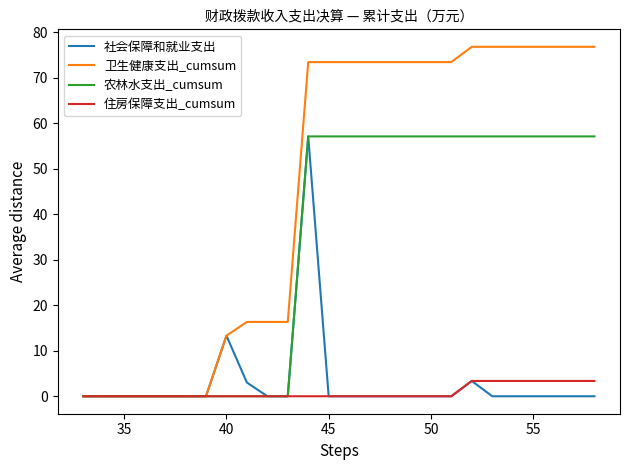

What is the average value of the 住房保障支出_cumsum series?

0.9